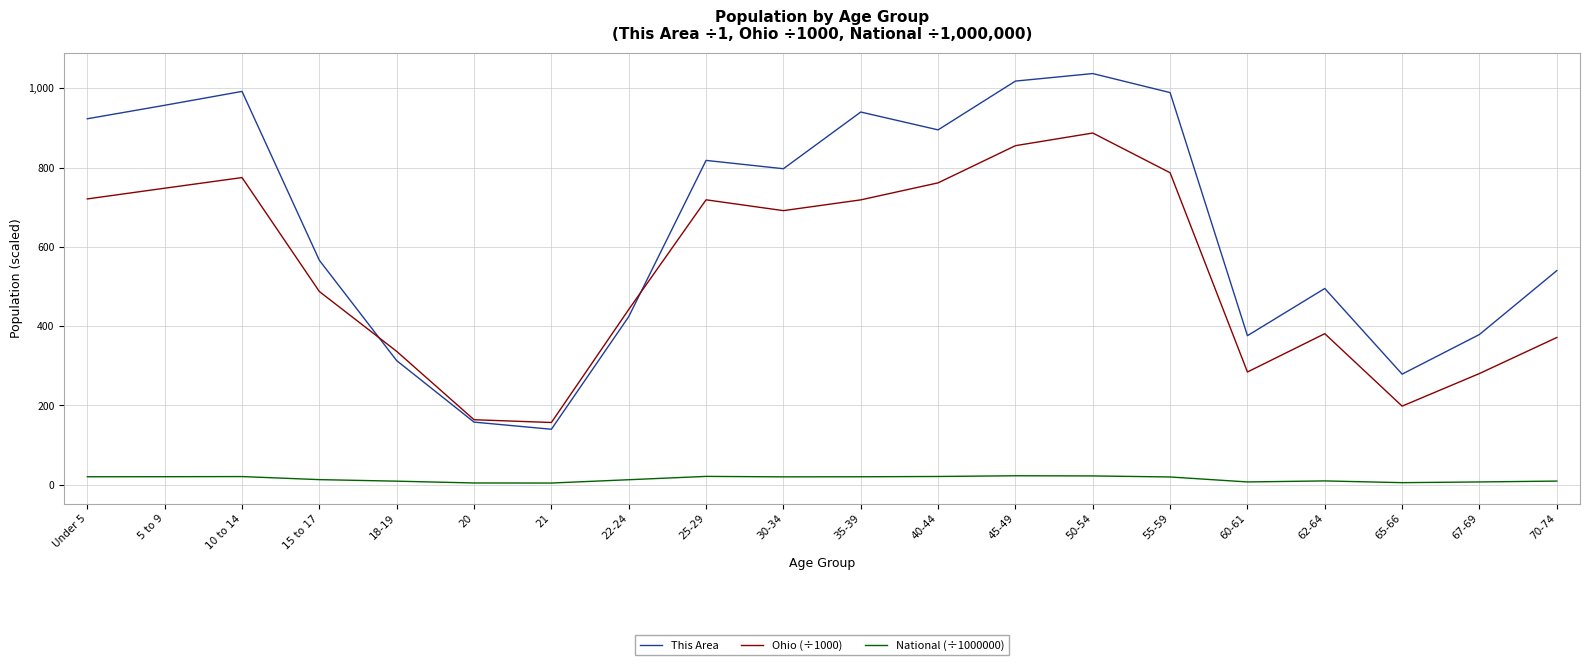

How many series are shown in this chart?

3